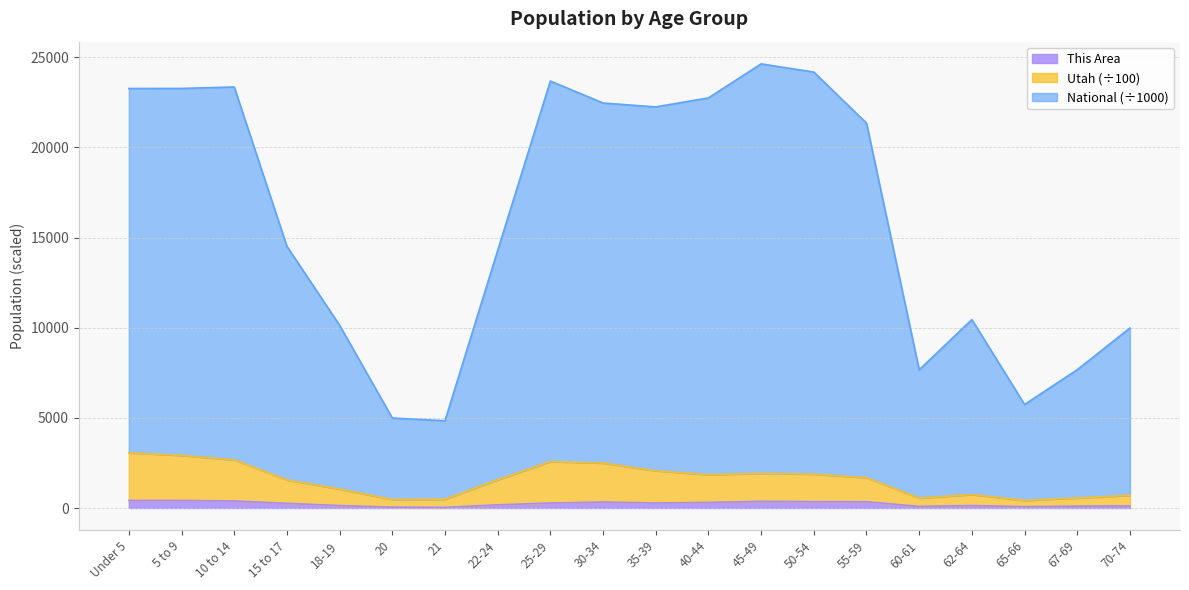

Does the chart display data point markers on the line(s)?

No